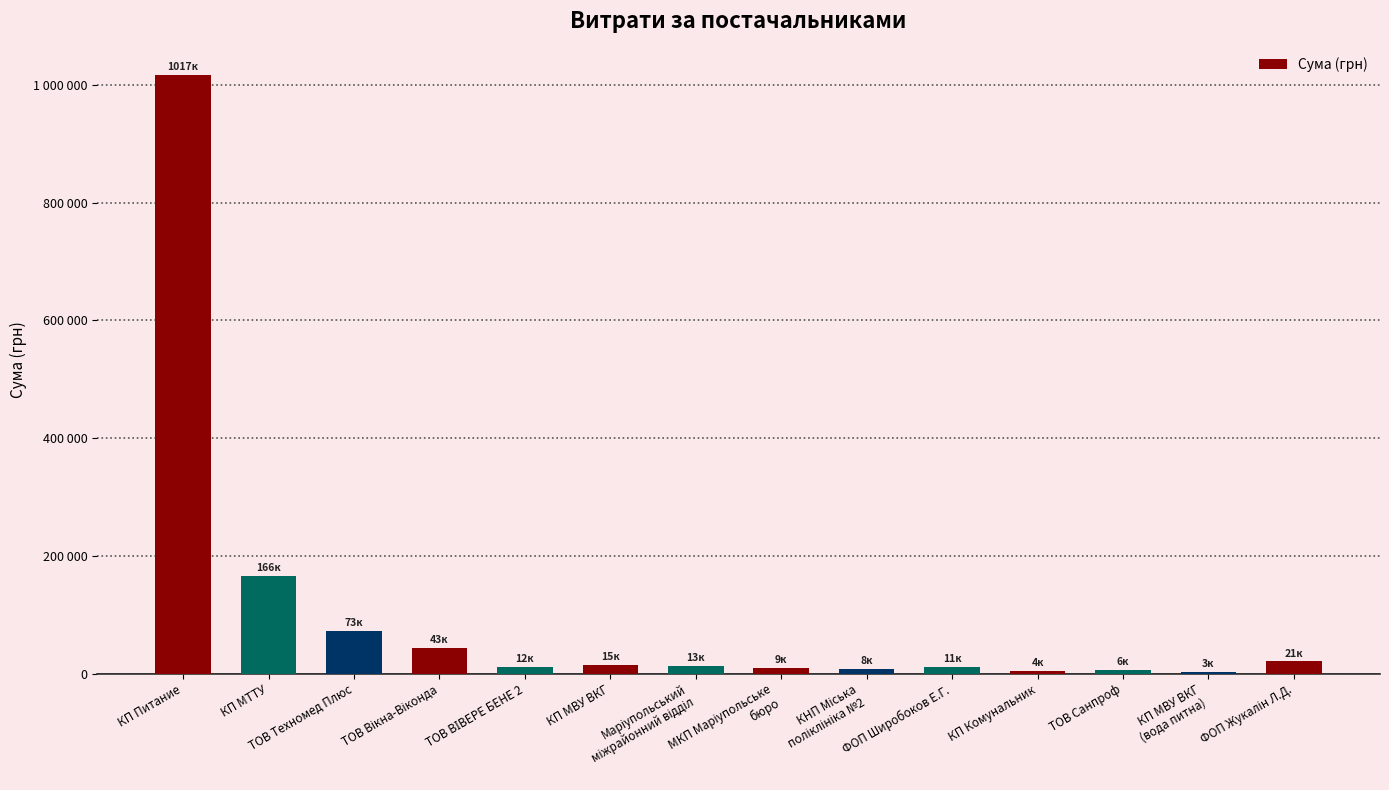

What is the difference between the maximum and minimum values?

1014375.4